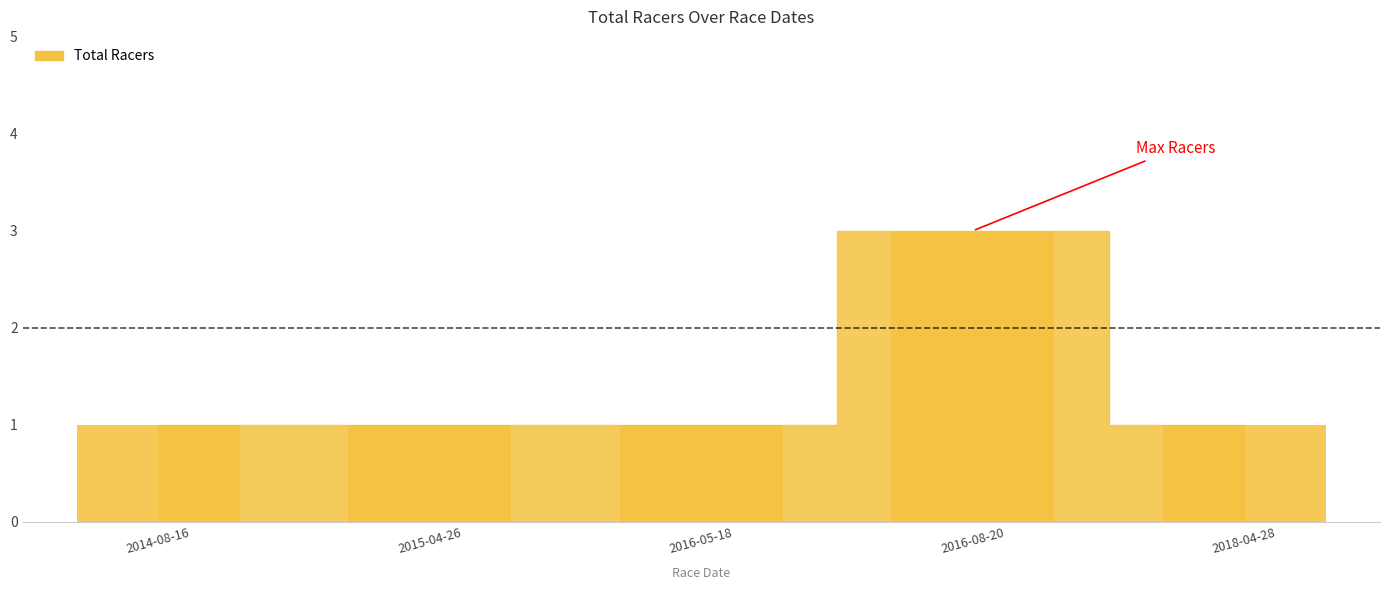

What is the label of the 5th bar from the left?

2018-04-28